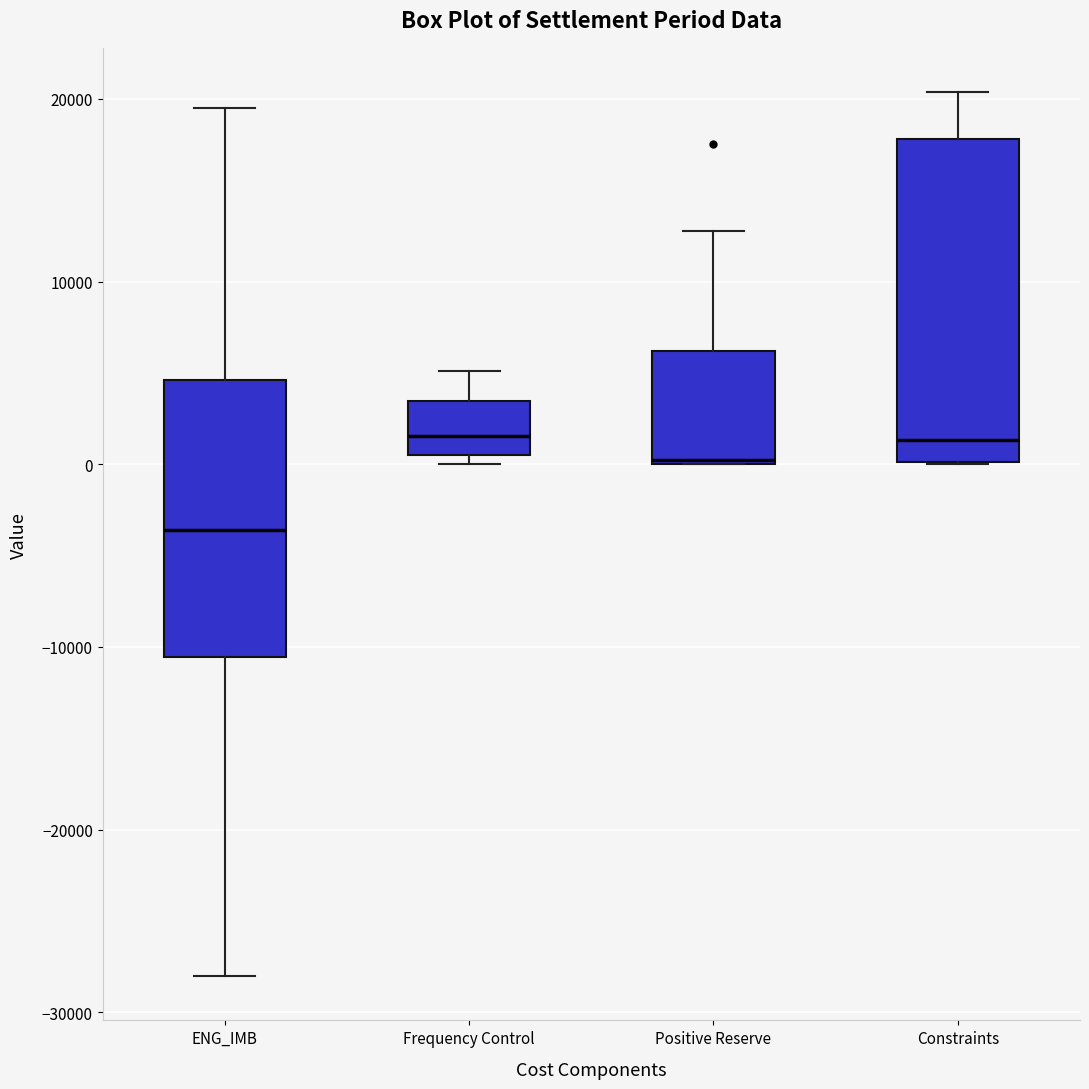

Comparing the boxes themselves (not the whiskers), which one is the tallest?

Constraints